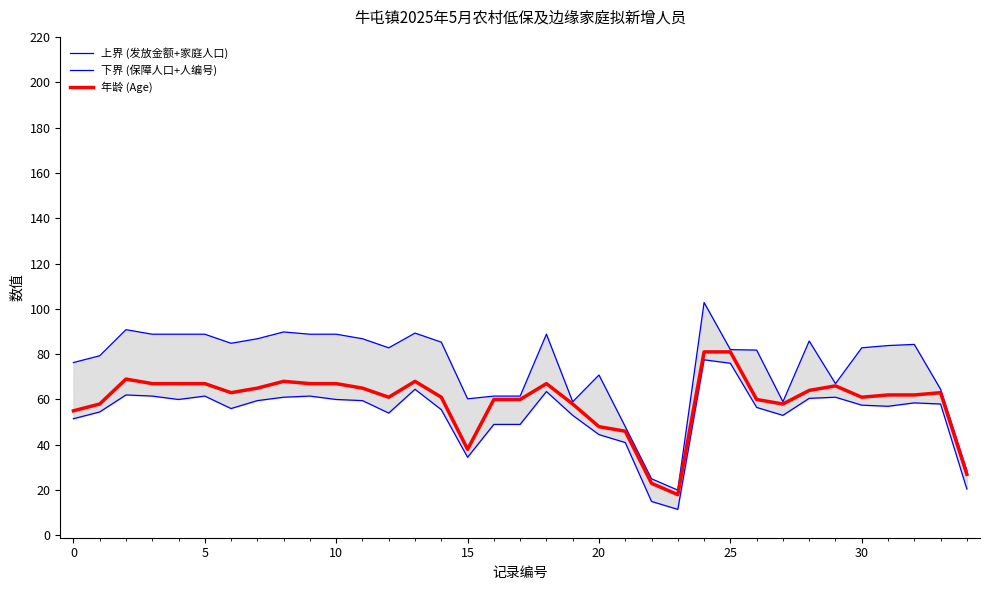

What is the lowest value of the 年龄 (Age) series?

18